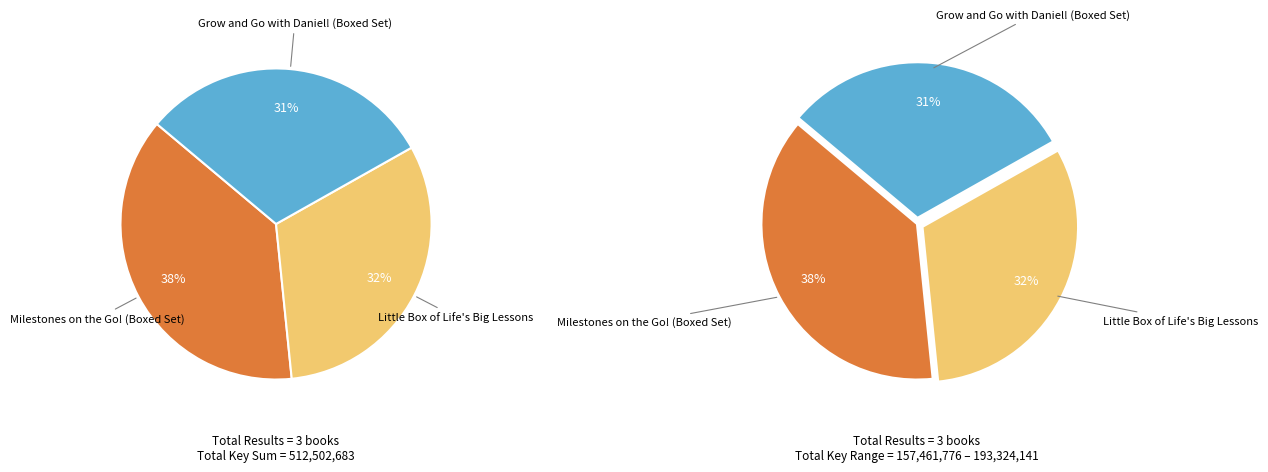

What is the change in value from Little Box of Life's Big Lessons to Grow and Go with Daniel! (Boxed Set)?

-4254990